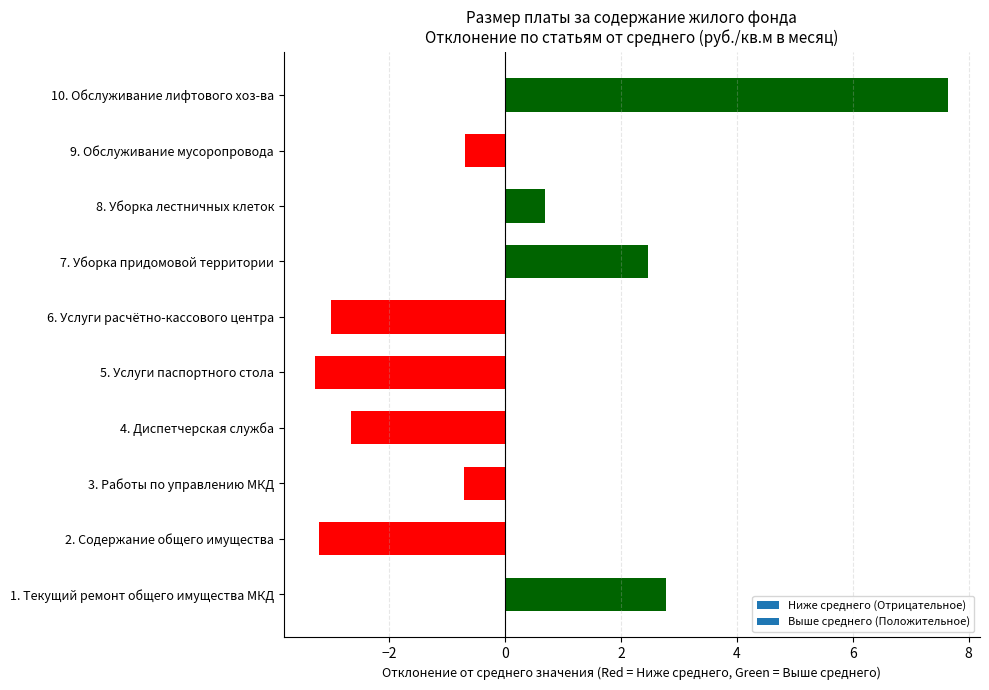

What is the approximate value at 10. Обслуживание лифтового хоз-ва?

7.7